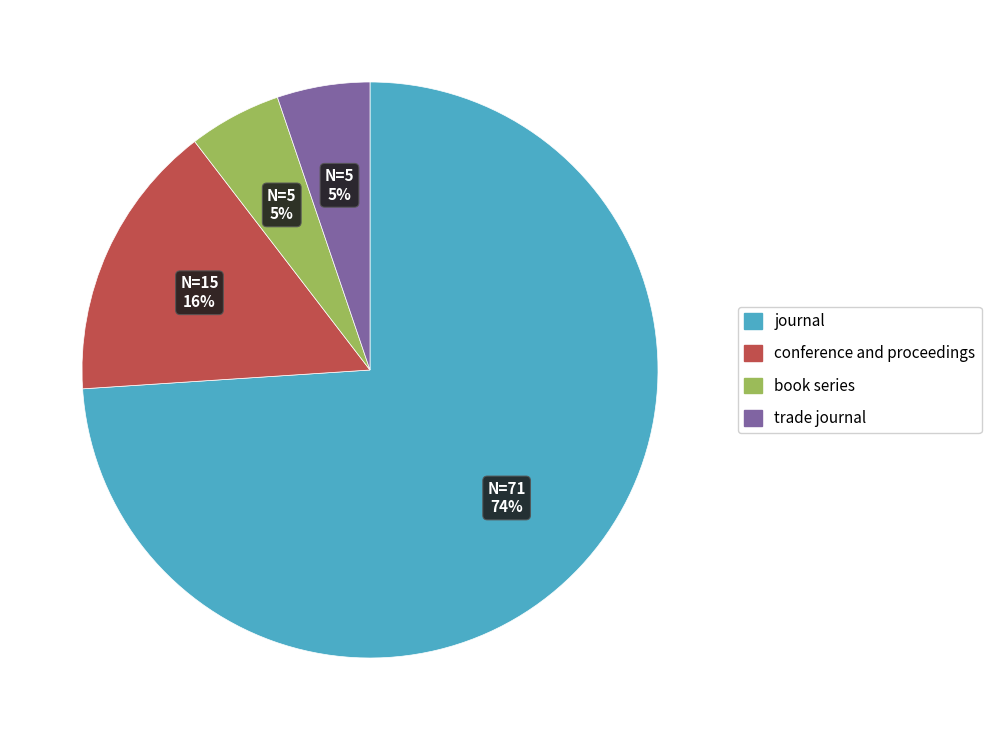

To the nearest percent, what portion does book series represent?

5%